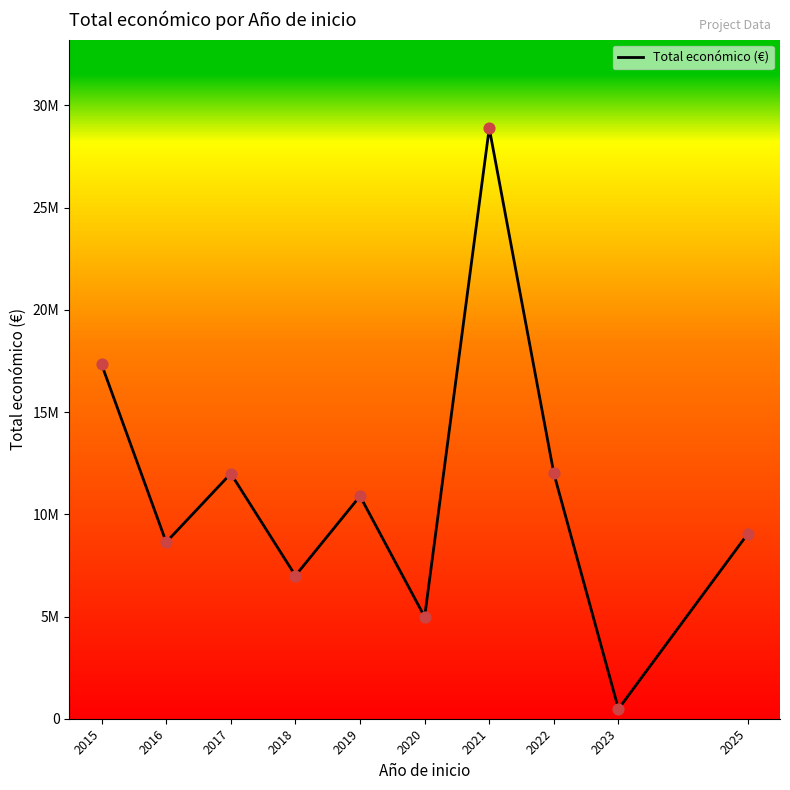

What is the change in value from 2023 to 2025?

+8561065